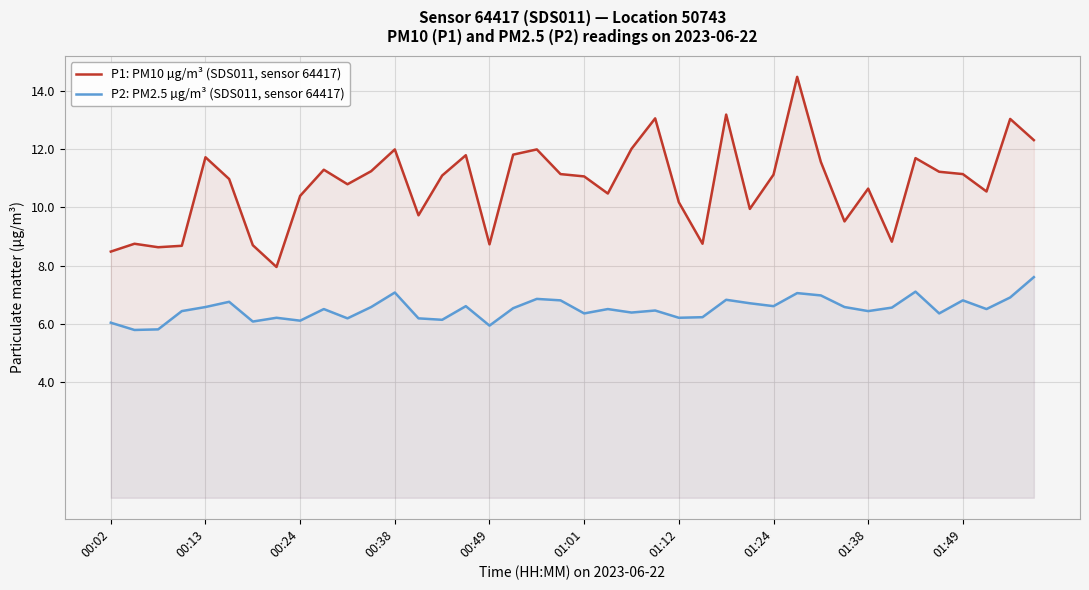

Is it true that P2: PM2.5 µg/m³ (SDS011, sensor 64417) equals 6.2 at 01:12?

True